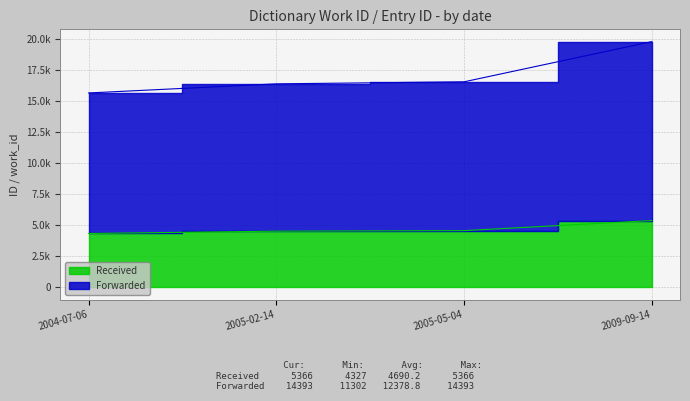

Reading left to right, extract all data points from this chart.

Received: 4327	4513	4555	5366
Forwarded: 15629	16362	16526	19759